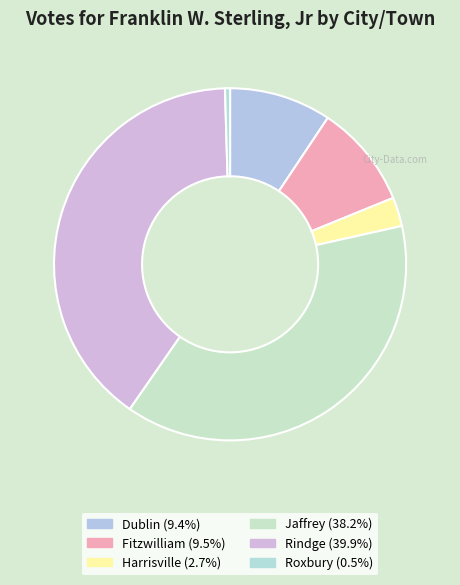

To the nearest percent, what percentage of the pie is Rindge?

40%